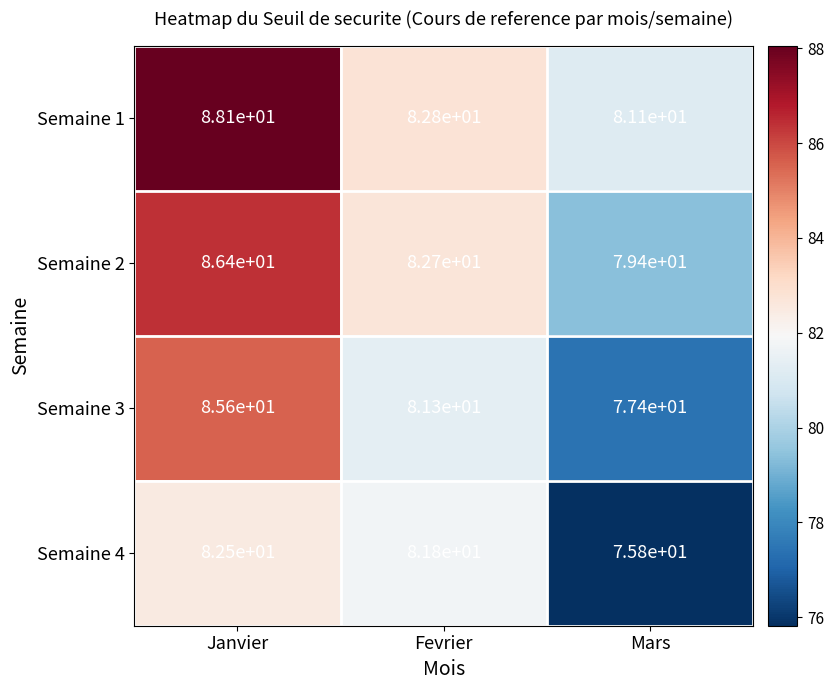

At which label is Semaine 3 closest to 81?

Fevrier